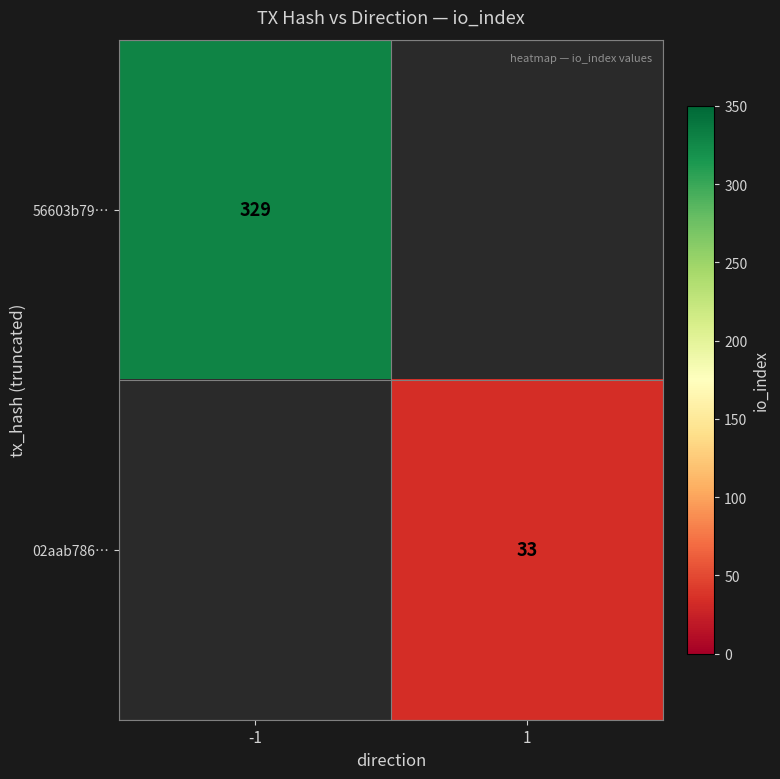

True or false: 56603b79… has a value of 492 at -1.

False